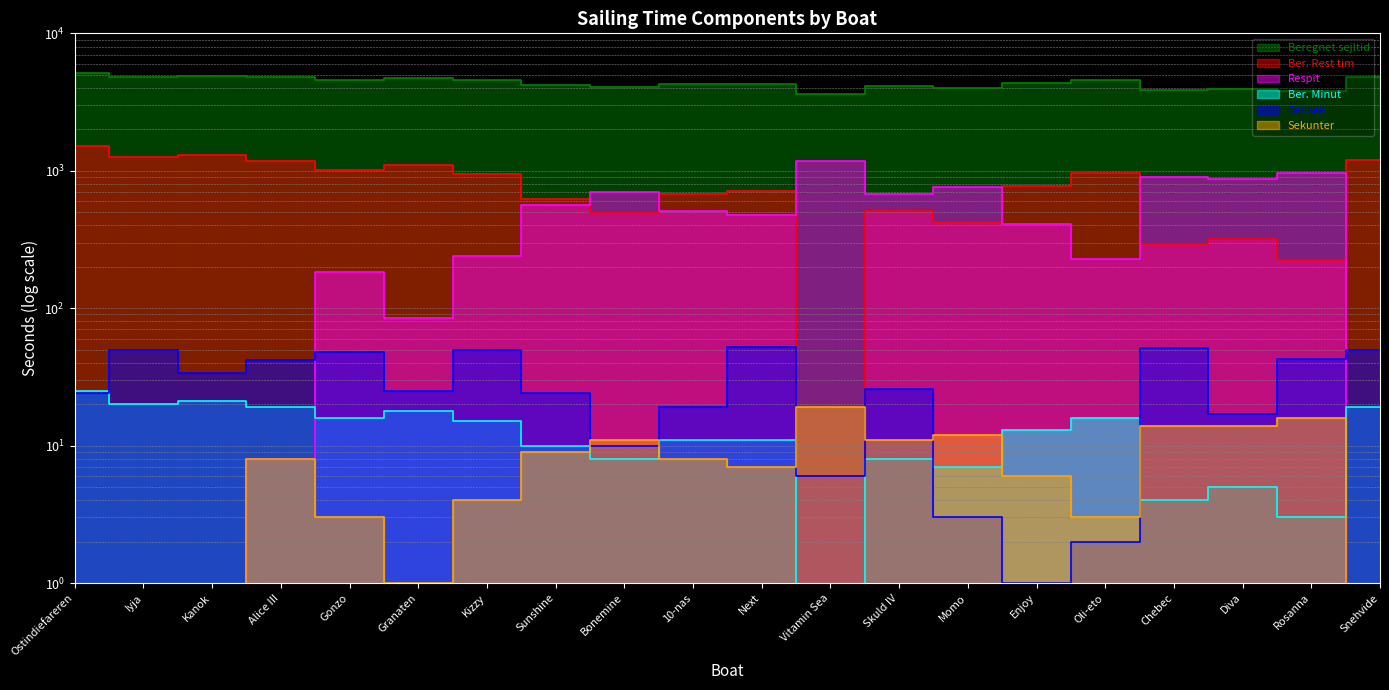

How many intersections are there between Sekunter and Ber.sek?

6